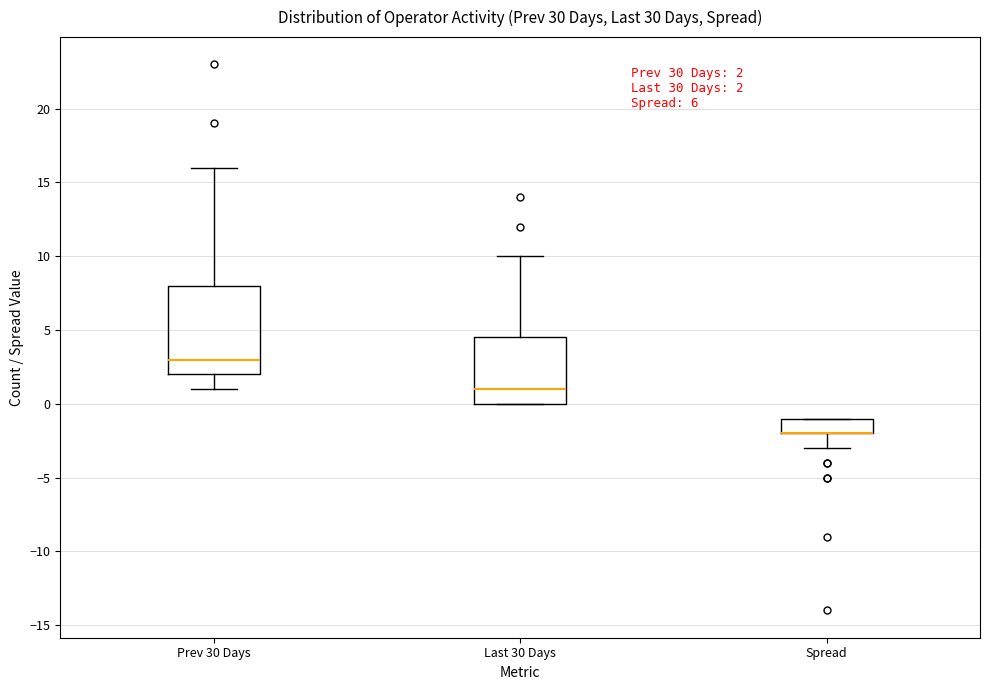

Which box is the tallest, from its lower edge to its upper edge?

Prev 30 Days